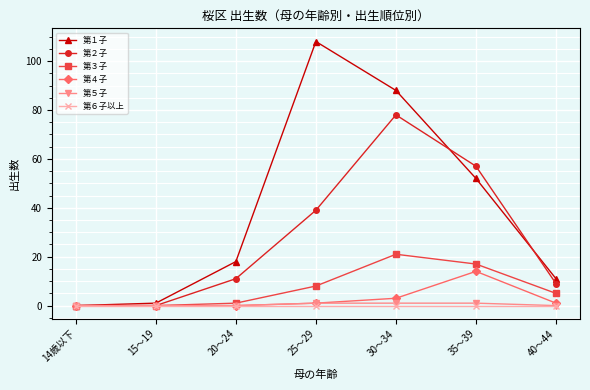

True or false: 第１子 has more than 0 interior local peaks.

True